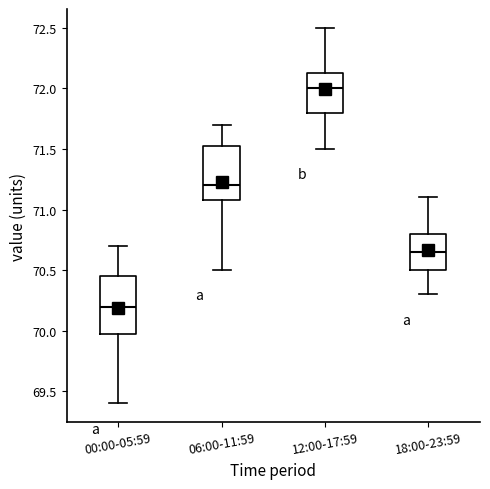

Which box's median line is the lowest?

00:00-05:59